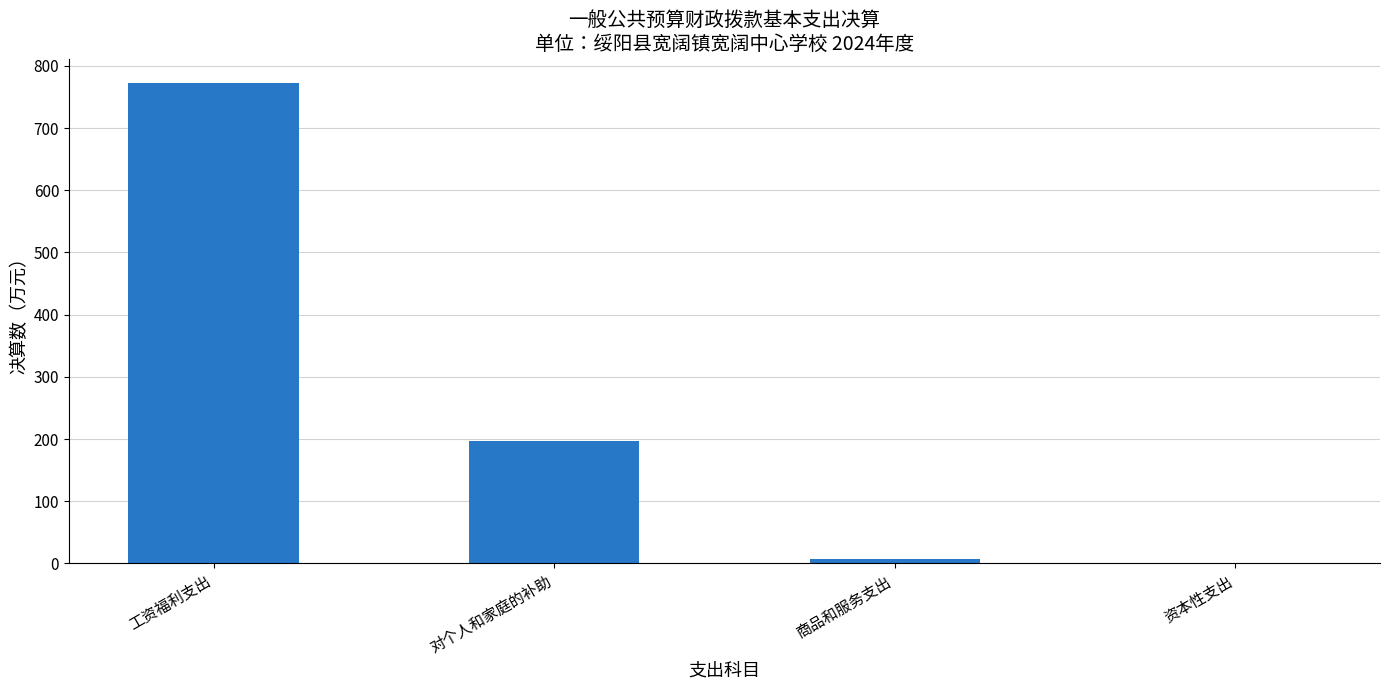

Between 对个人和家庭的补助 and 工资福利支出, which is larger?

工资福利支出